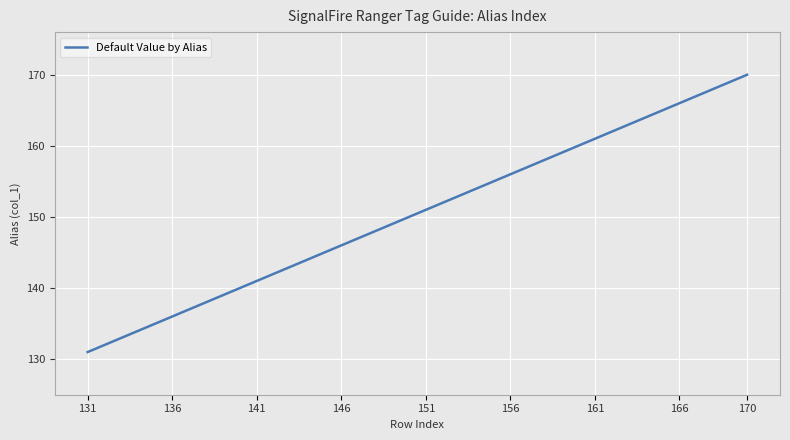

What is the smallest value displayed?

131.0